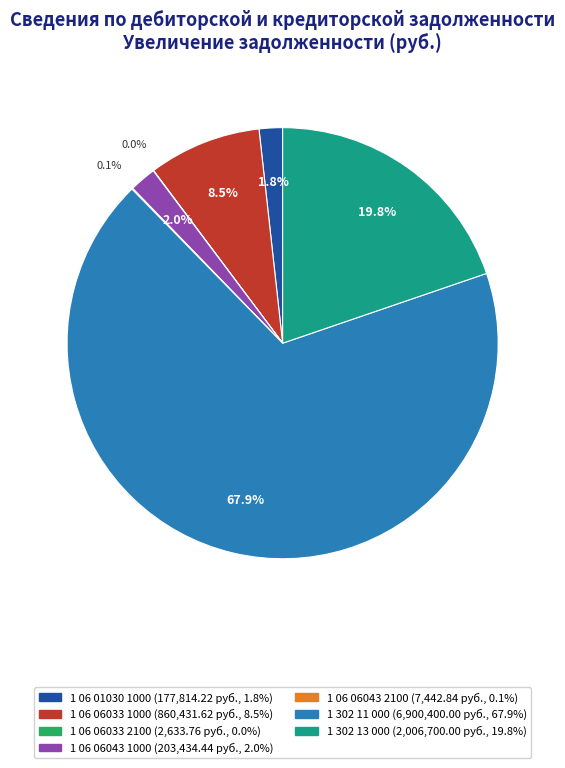

Is there a majority slice in this chart?

Yes